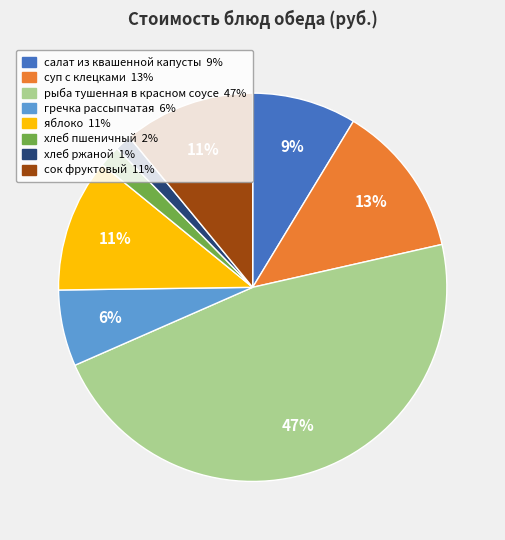

Does any single category account for the majority?

No